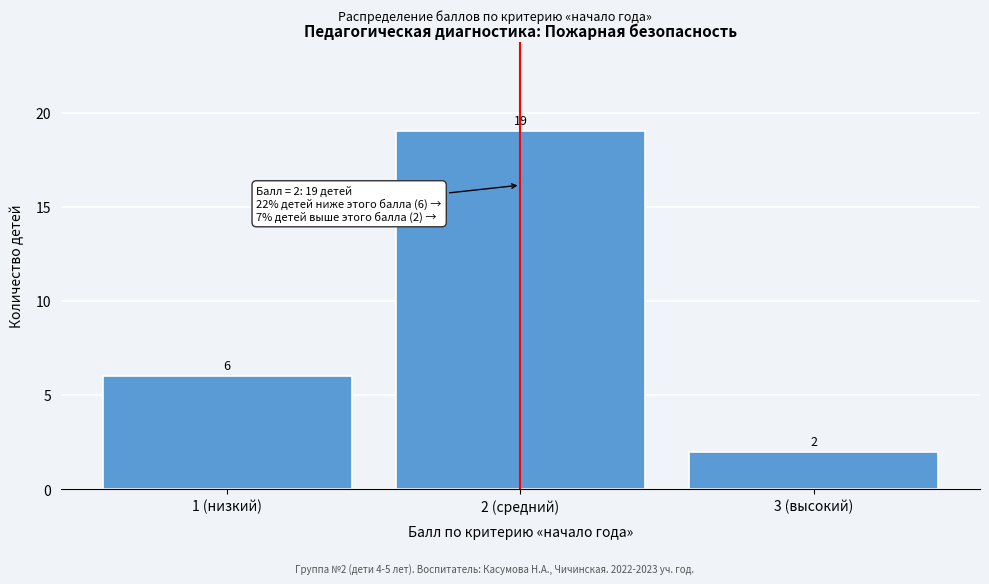

Reading left to right, transcribe all the data shown in this chart.

1 (низкий)=6	2 (средний)=19	3 (высокий)=2